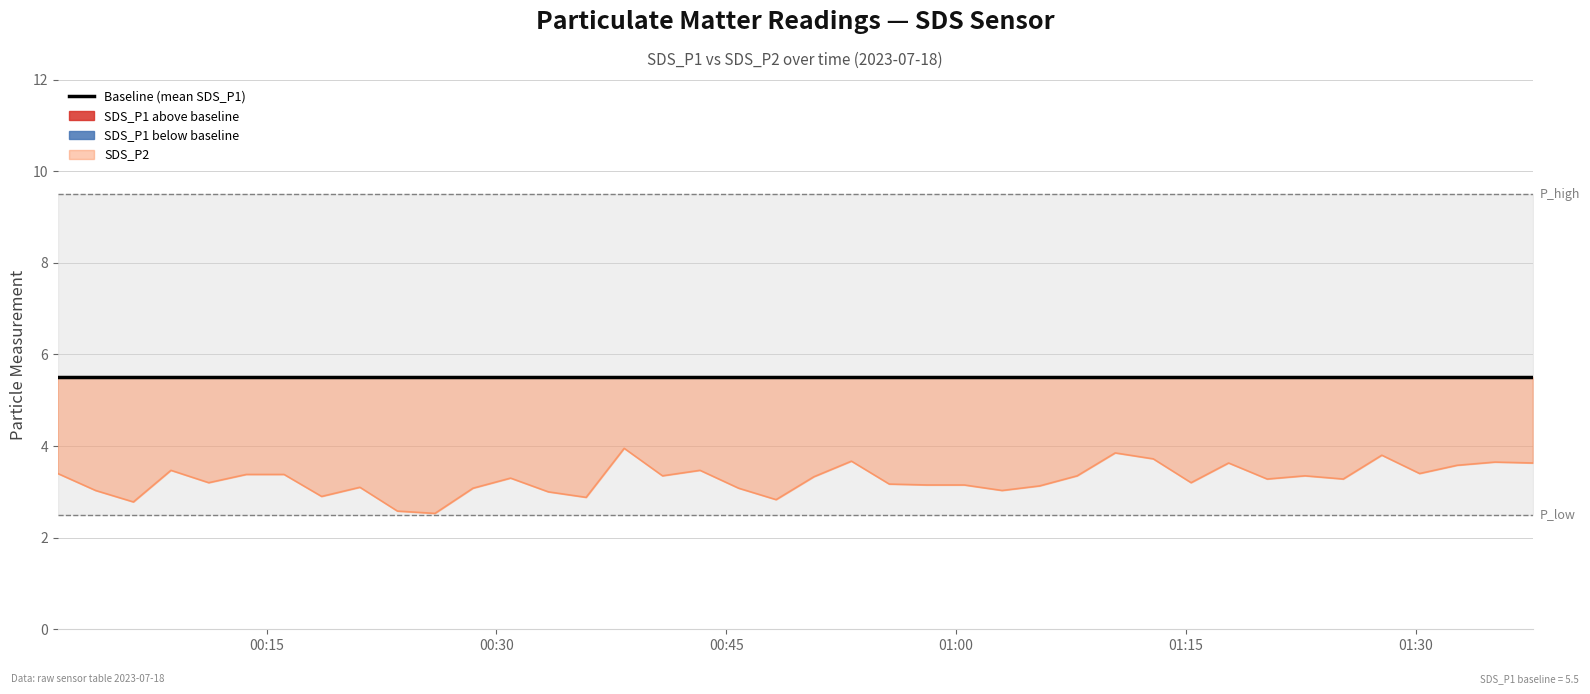

Count the number of data series in this chart.

1